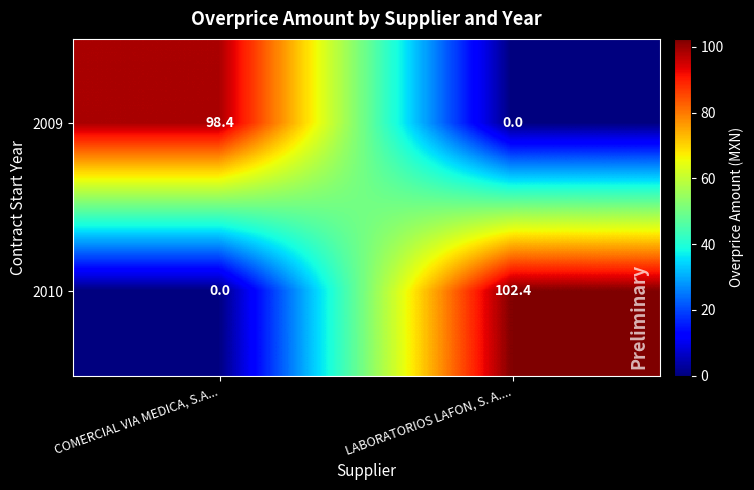

What is the difference between the maximum and minimum values in the 2009 series?

98.4